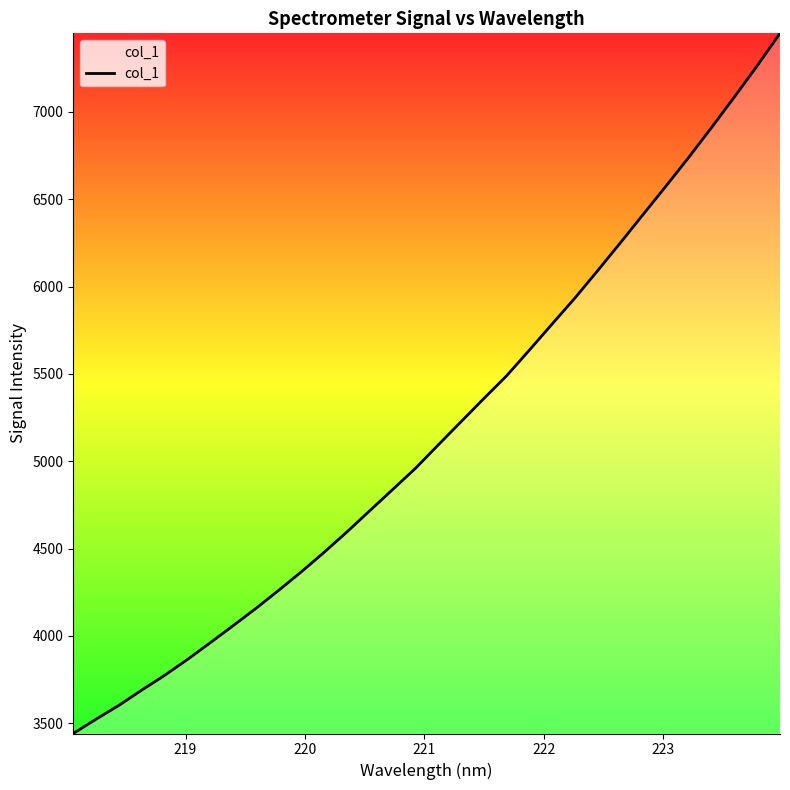

What is the smallest value displayed?

3441.9